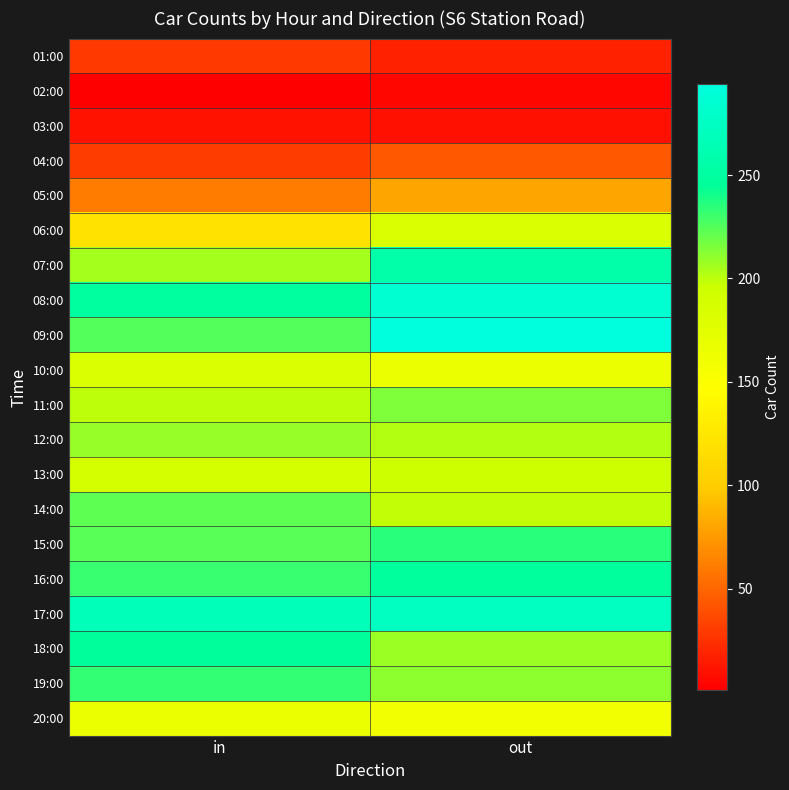

Rank the series by their maximum value, from highest to lowest.

09:00, 08:00, 17:00, 07:00, 16:00, 18:00, 15:00, 19:00, 14:00, 11:00, 12:00, 13:00, 06:00, 10:00, 20:00, 05:00, 04:00, 01:00, 03:00, 02:00